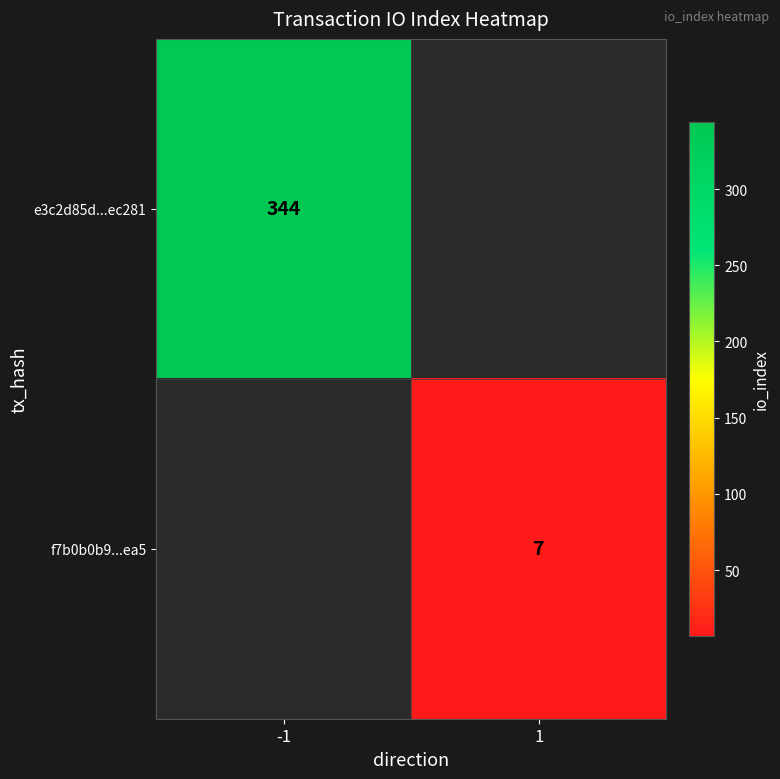

True or false: f7b0b0b9...ea5 has a value of 1 at 1.

False